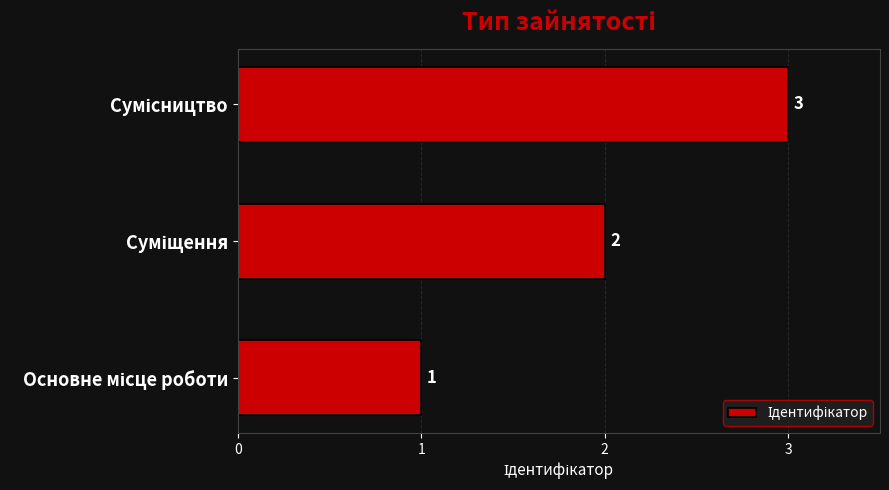

Count the values in the range 1 to 3.

3